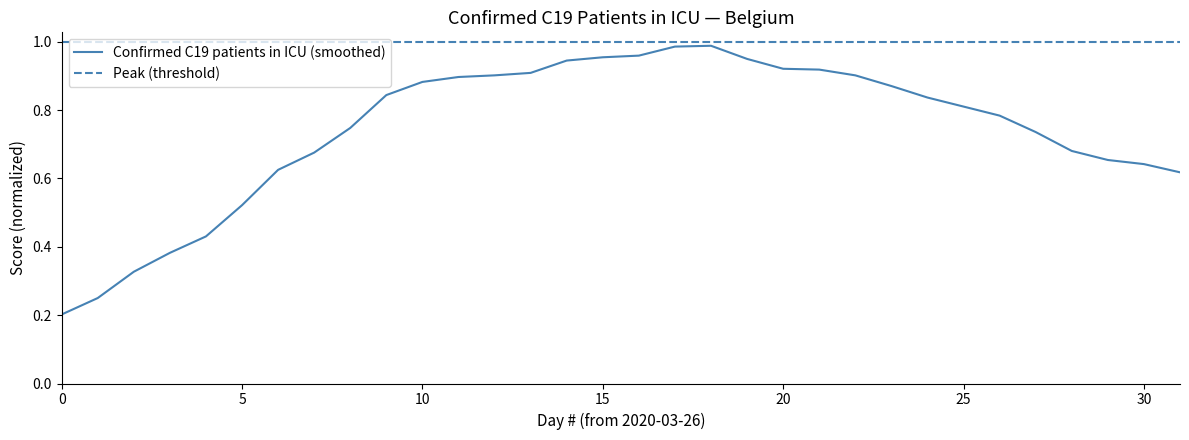

At which category does the data reach its first local peak?

2020-04-13